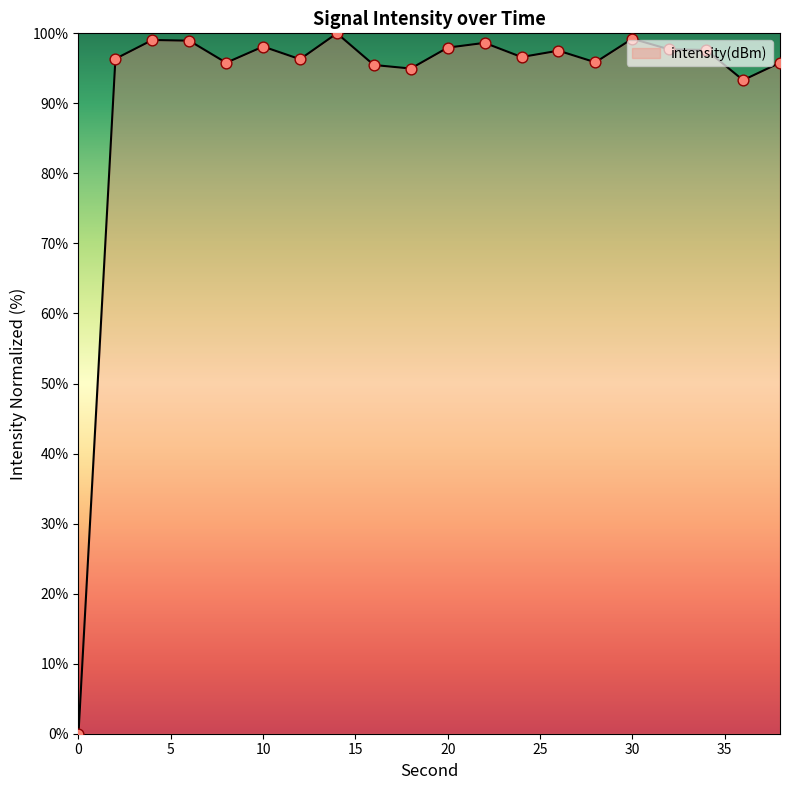

What is the maximum value shown in the chart?

100.0